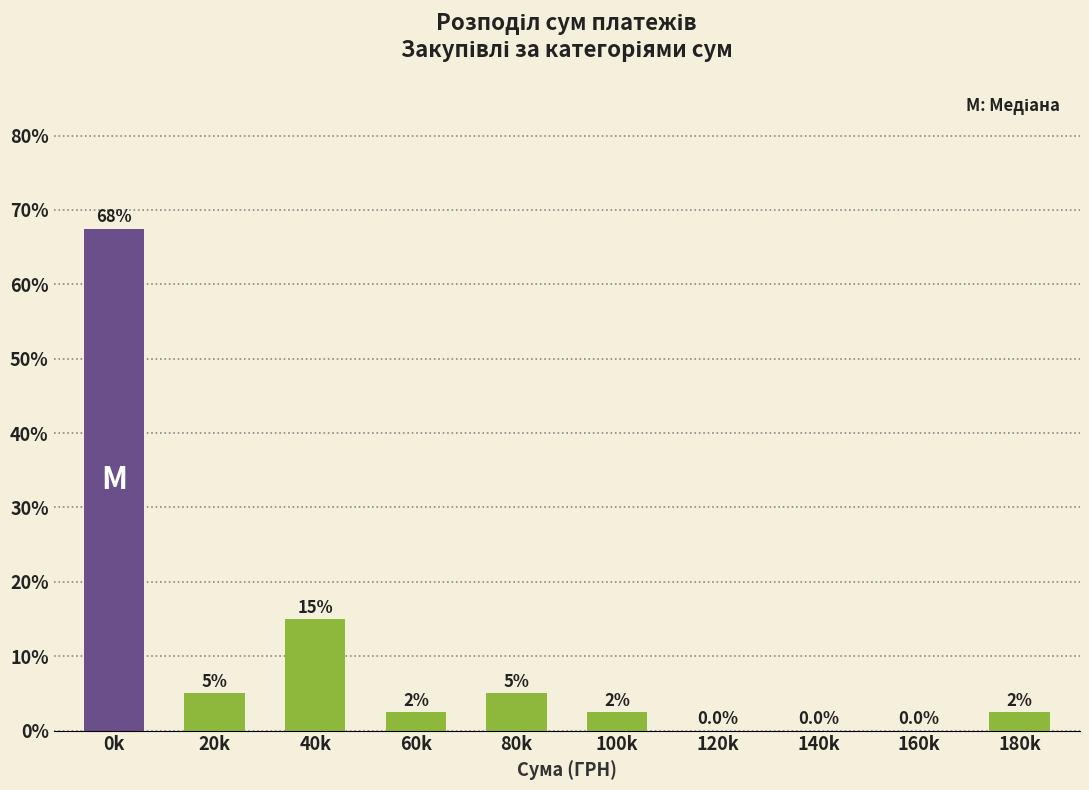

Reading left to right, extract all data points from this chart.

0k=67.5	20k=5.0	40k=15.0	60k=2.5	80k=5.0	100k=2.5	120k=0.0	140k=0.0	160k=0.0	180k=2.5